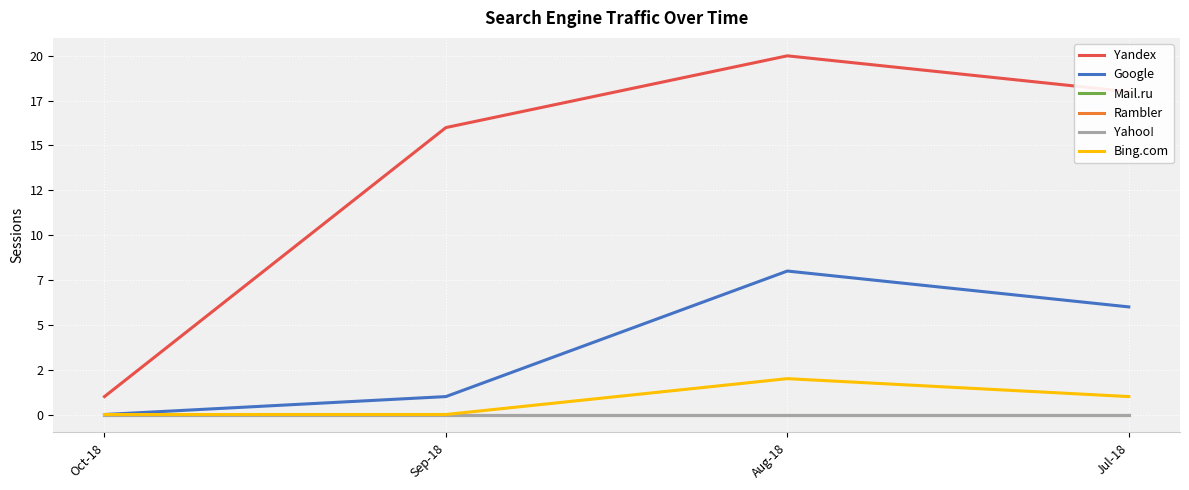

True or false: Bing.com has a value of 0 at Sep-18.

True